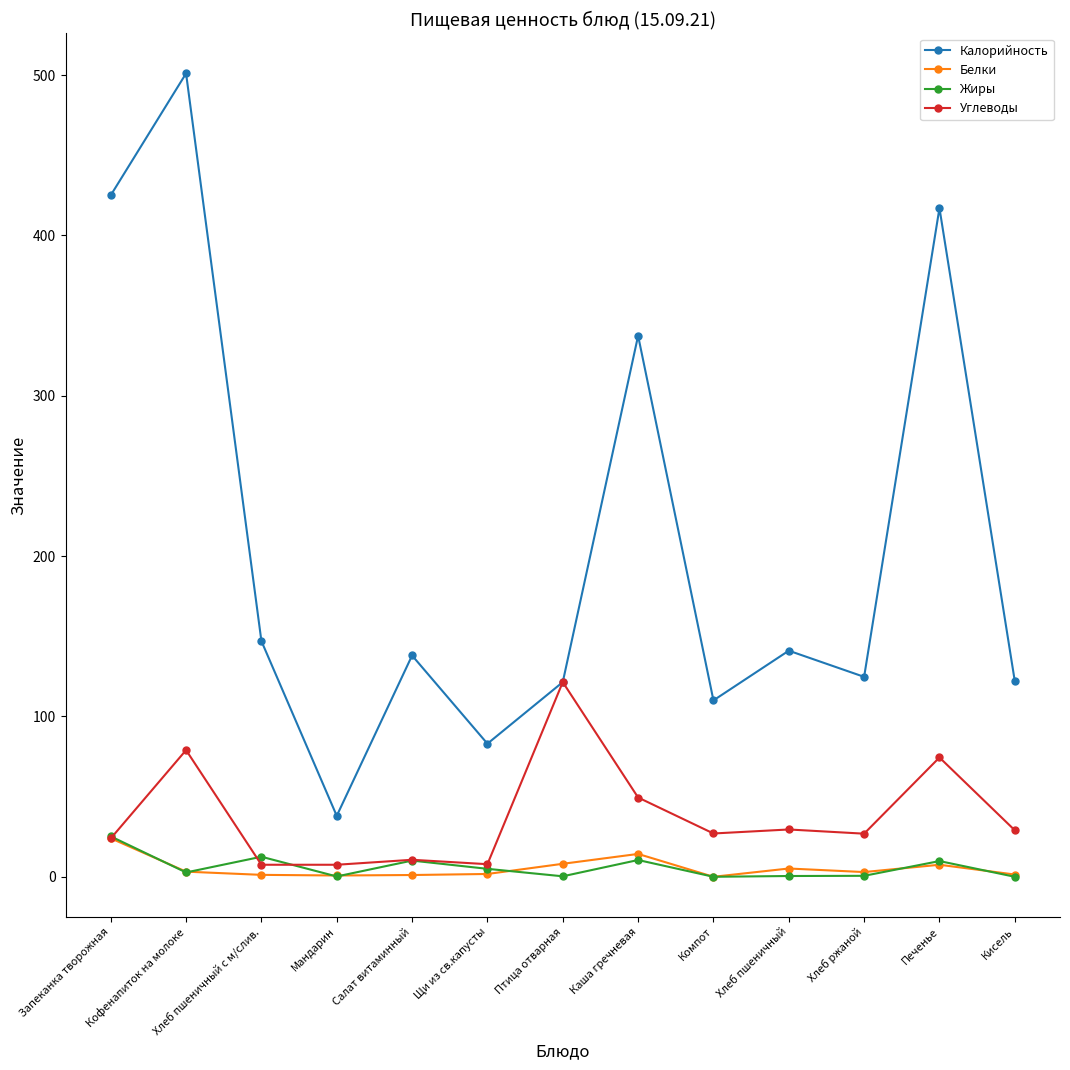

At which category is the sum across all series the highest?

Кофенапиток на молоке